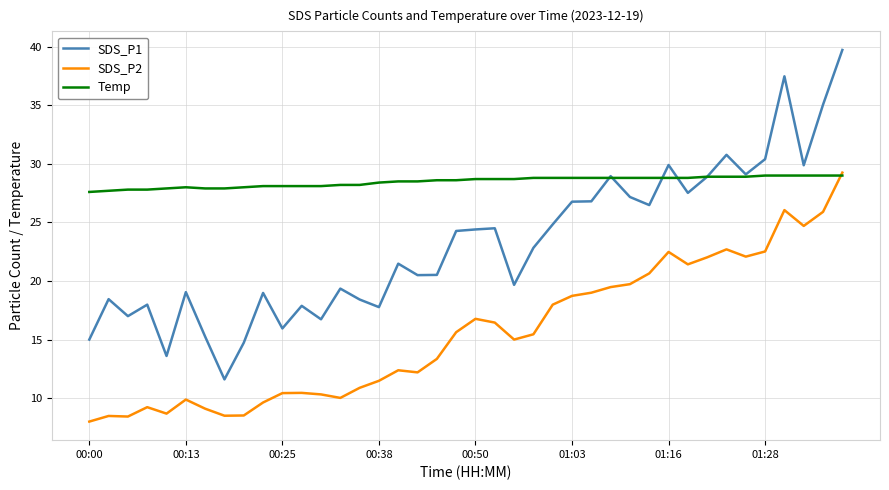

True or false: SDS_P1 and SDS_P2 intersect in this chart.

False